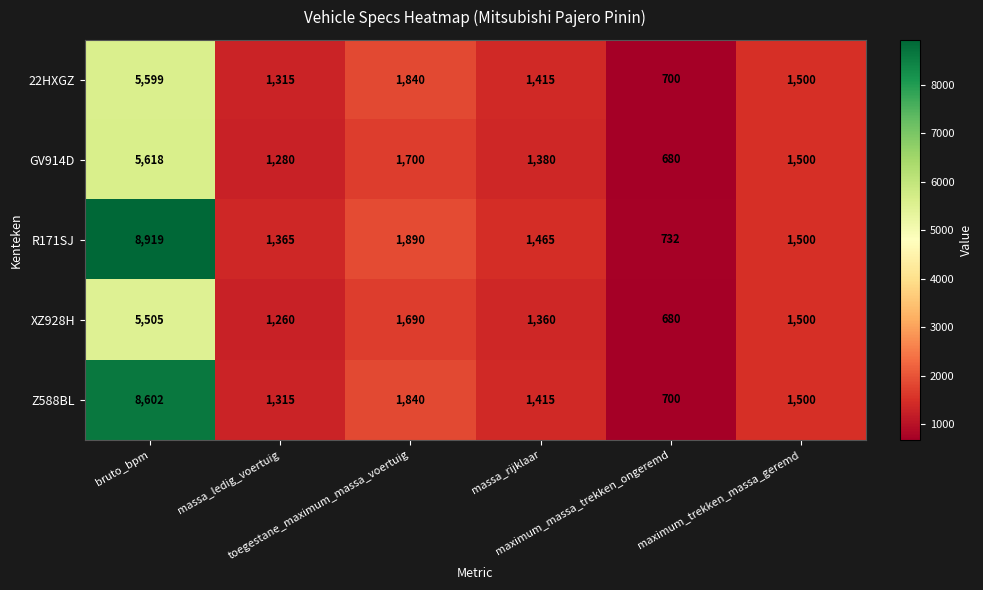

What is the lowest value of the 22HXGZ series?

700